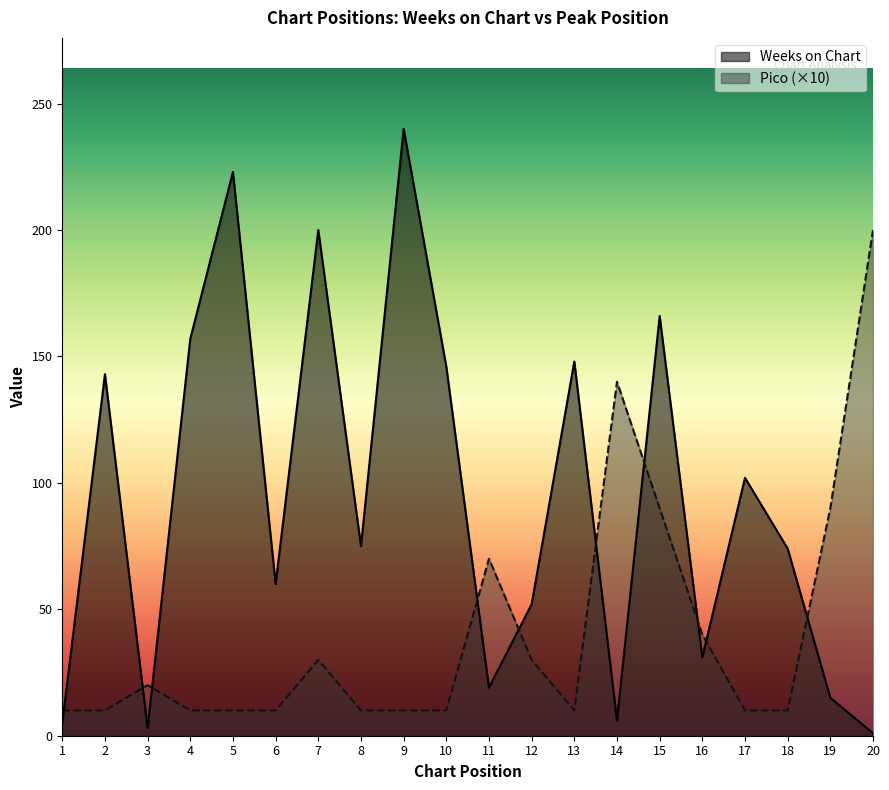

How many times do Weeks on Chart and Pico cross each other?

10